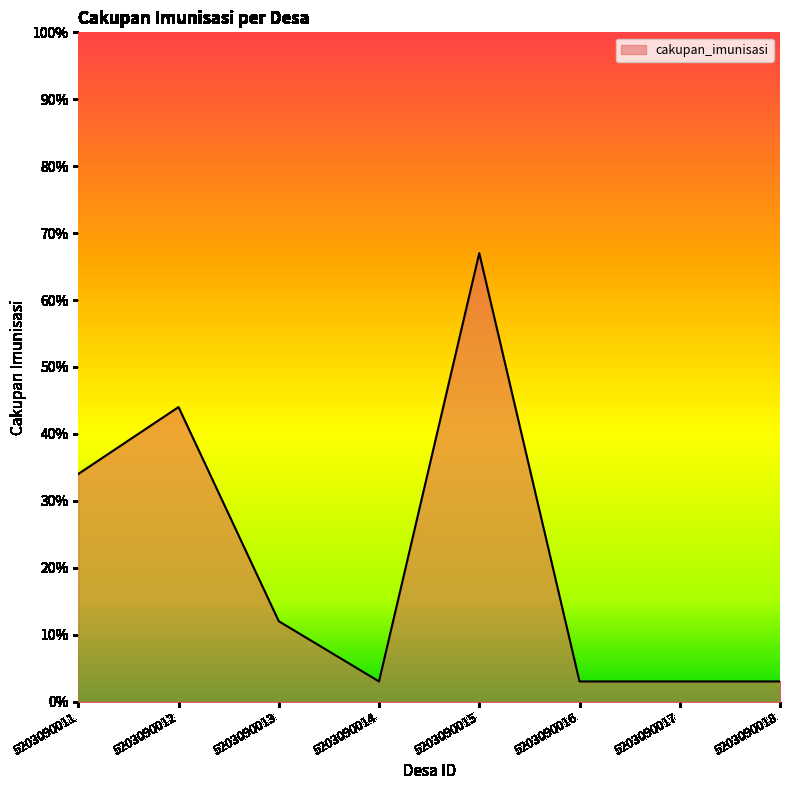

How many lines are shown in the chart?

1